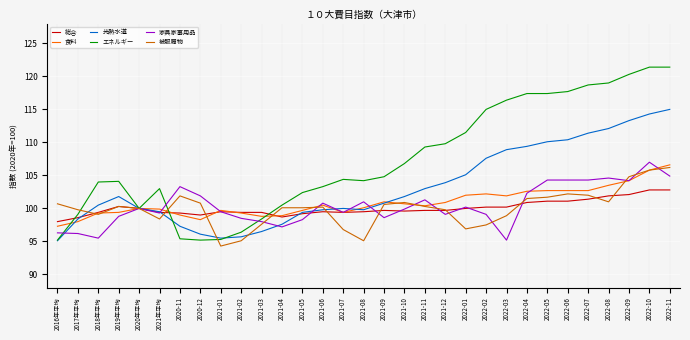

Which series changed the most between 2021-02 and 2021-11?

エネルギー